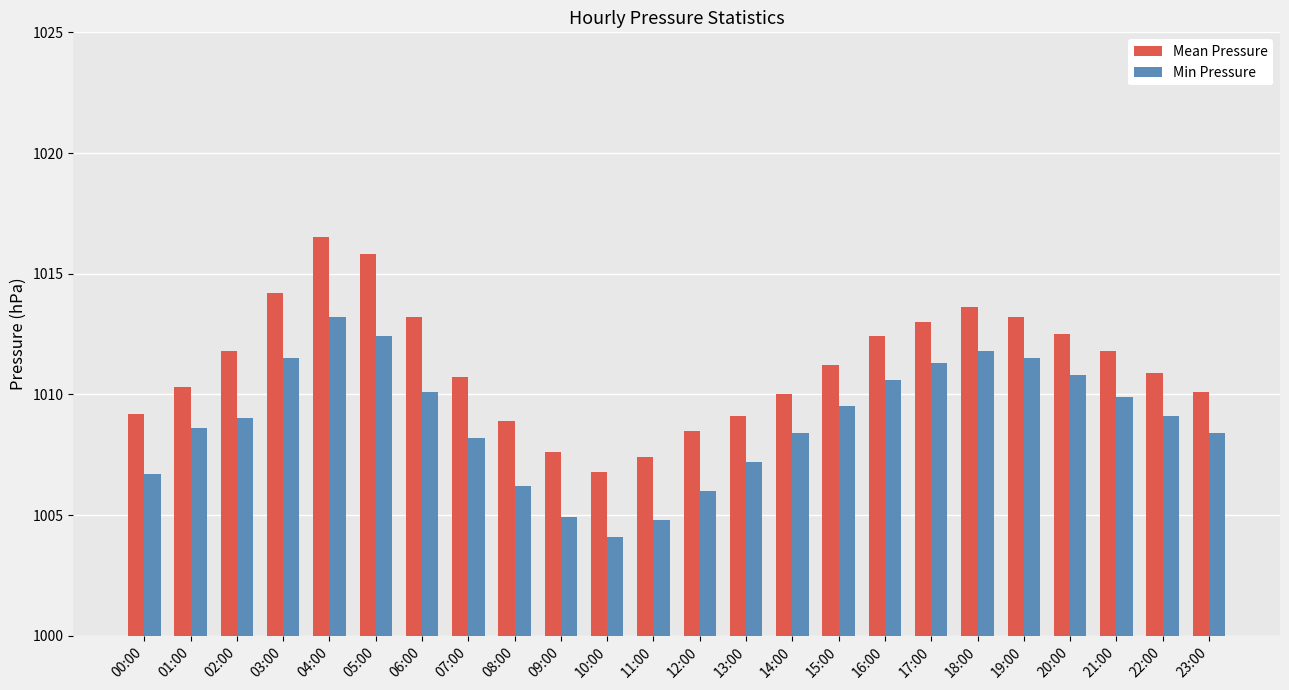

Which label corresponds to the smallest value in the chart?

10:00